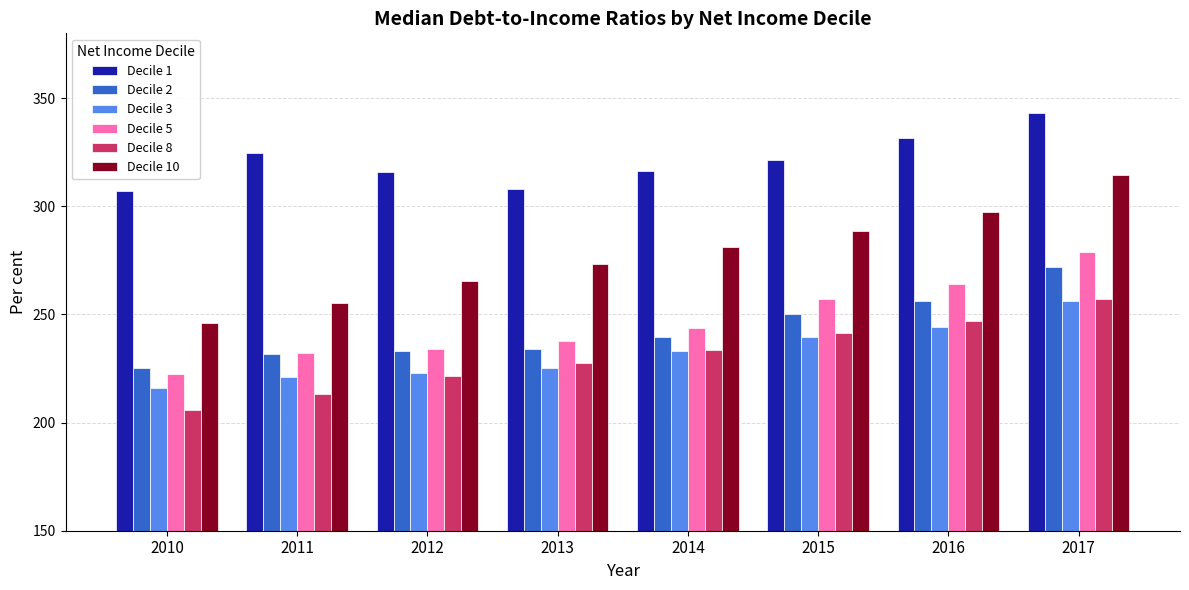

Where is Decile 8 nearest to the value 231?

2014